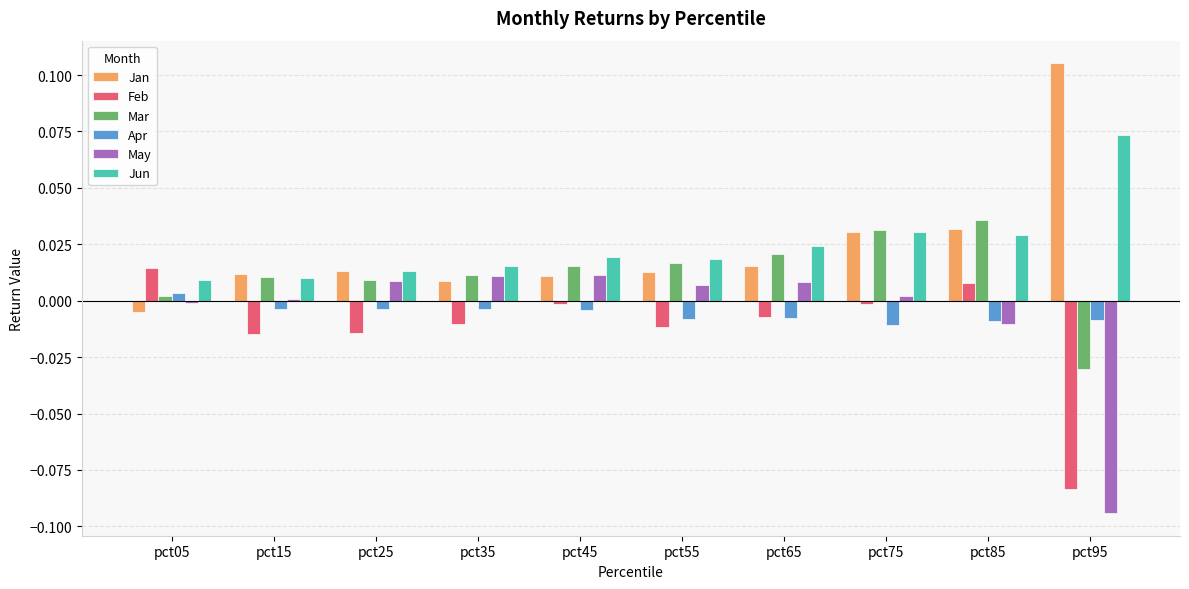

Is it true that Jan equals 0.0 at pct45?

True